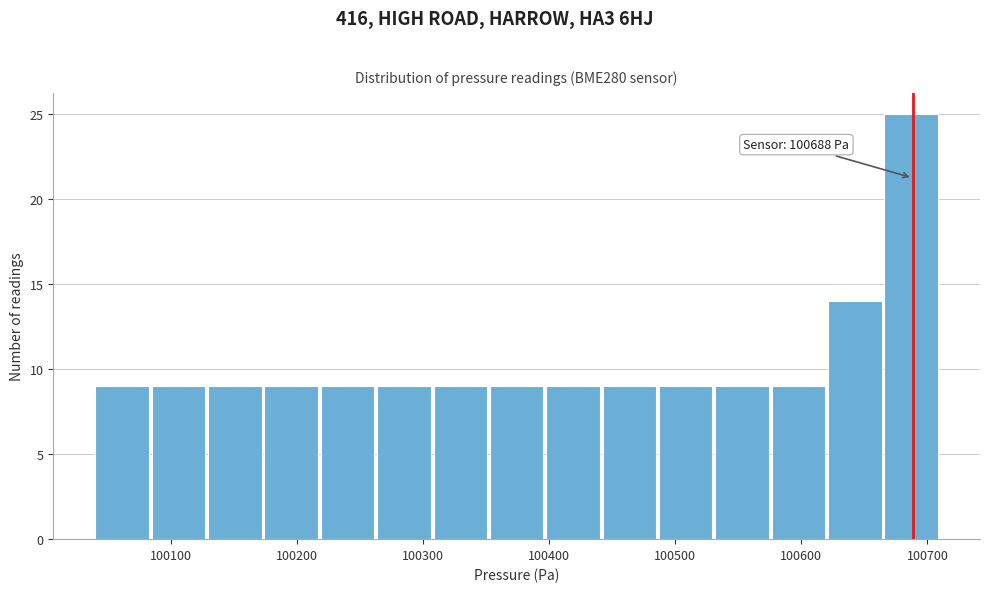

Over which range of the x-axis is the bar tallest?

100670 to 100710